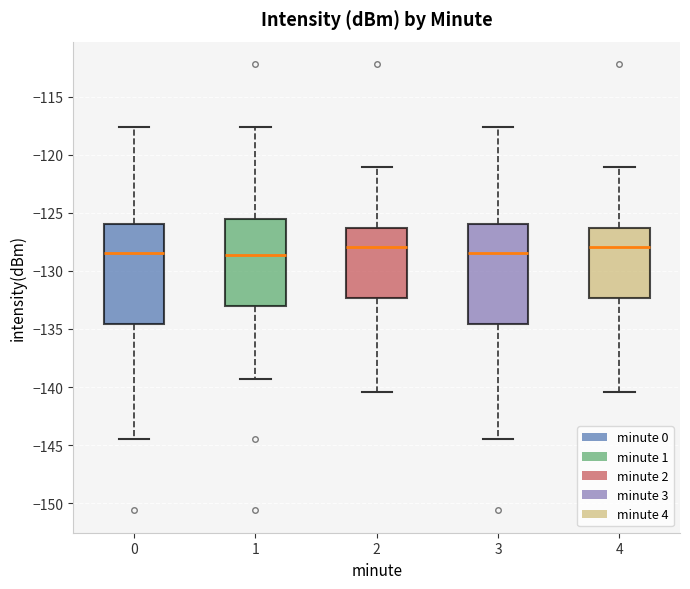

Reading left to right, transcribe this box plot: for each box, give where its median line is, the range the box spans, and where its two whiskers end, as read against the y-axis. The values are not printed on the chart, so give them approximately, as read against the axis.

0: median -128.5, box -134.5 to -126.0, whiskers -144.5 to -117.5
1: median -128.5, box -133.0 to -125.5, whiskers -139.5 to -117.5
2: median -128.0, box -132.5 to -126.5, whiskers -140.5 to -121.0
3: median -128.5, box -134.5 to -126.0, whiskers -144.5 to -117.5
4: median -128.0, box -132.5 to -126.5, whiskers -140.5 to -121.0